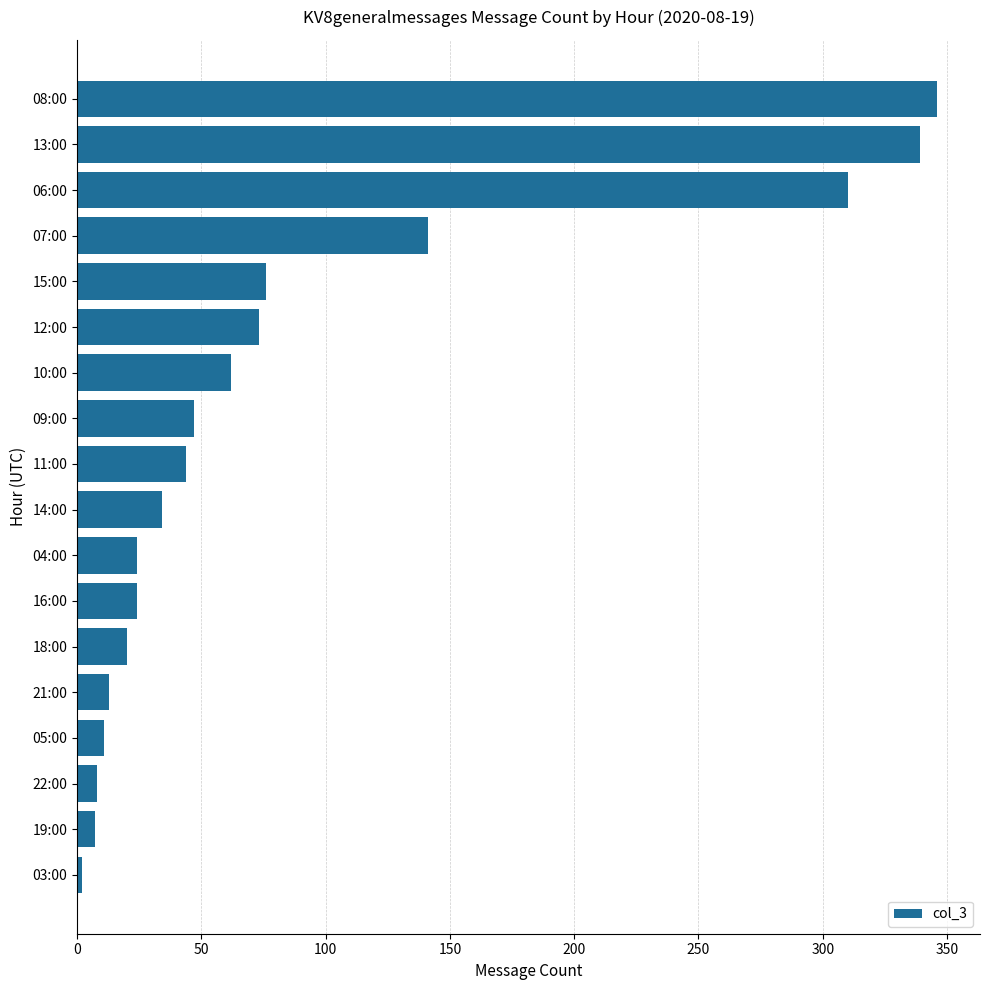

What is the ratio of the value at 08:00 to the value at 09:00?

7.4